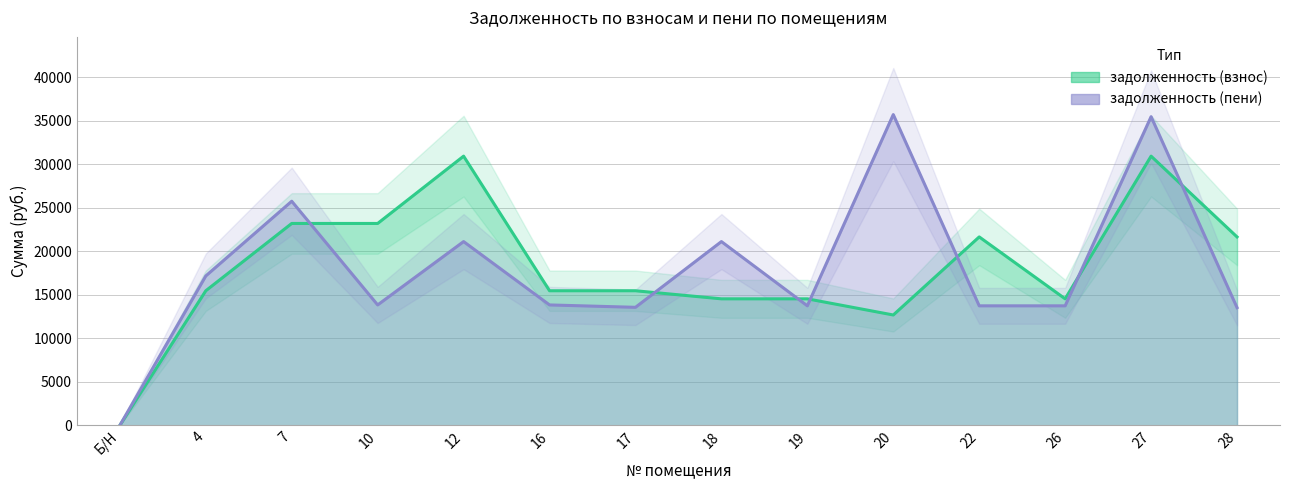

What position from the left is 10?

4